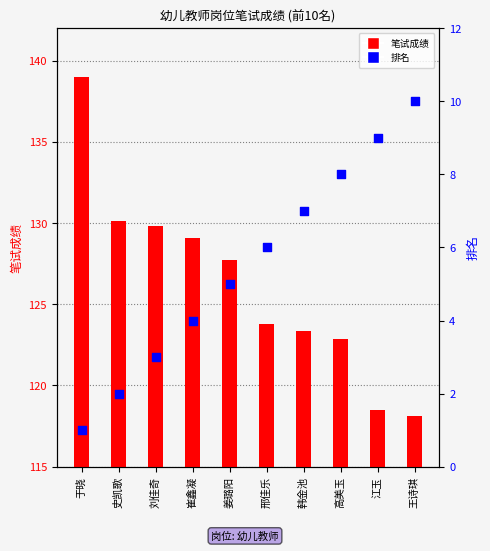

Which series reaches the maximum Y coordinate?

笔试成绩